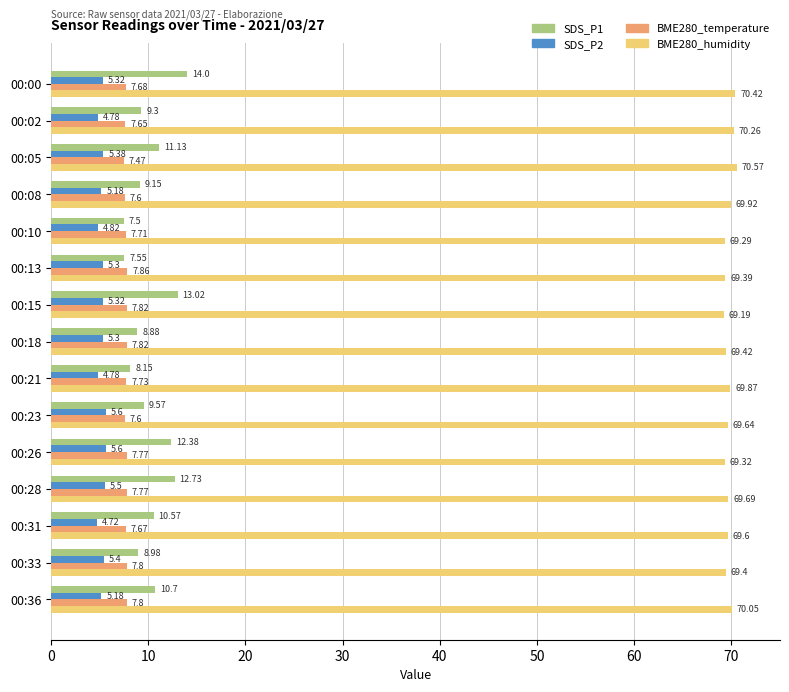

Count the number of categories in the chart.

15